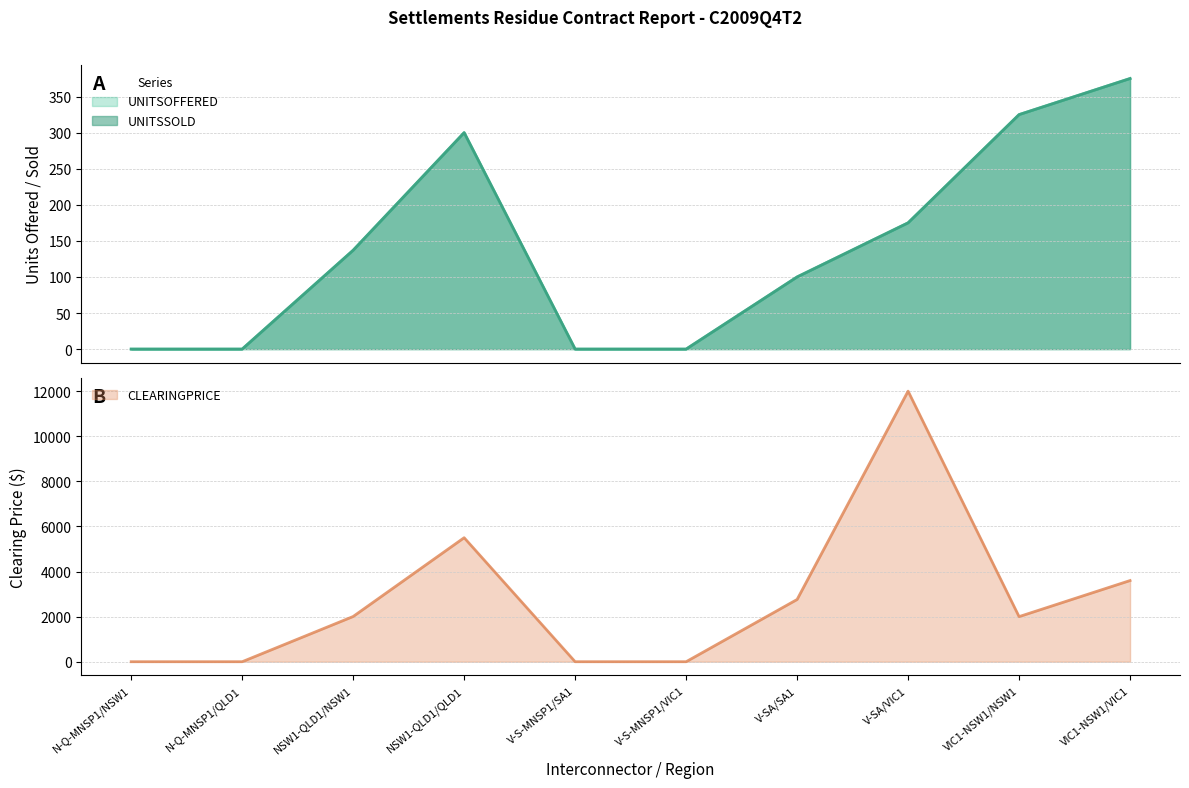

Between VIC1-NSW1/NSW1 and NSW1-QLD1/NSW1, which is larger?

VIC1-NSW1/NSW1